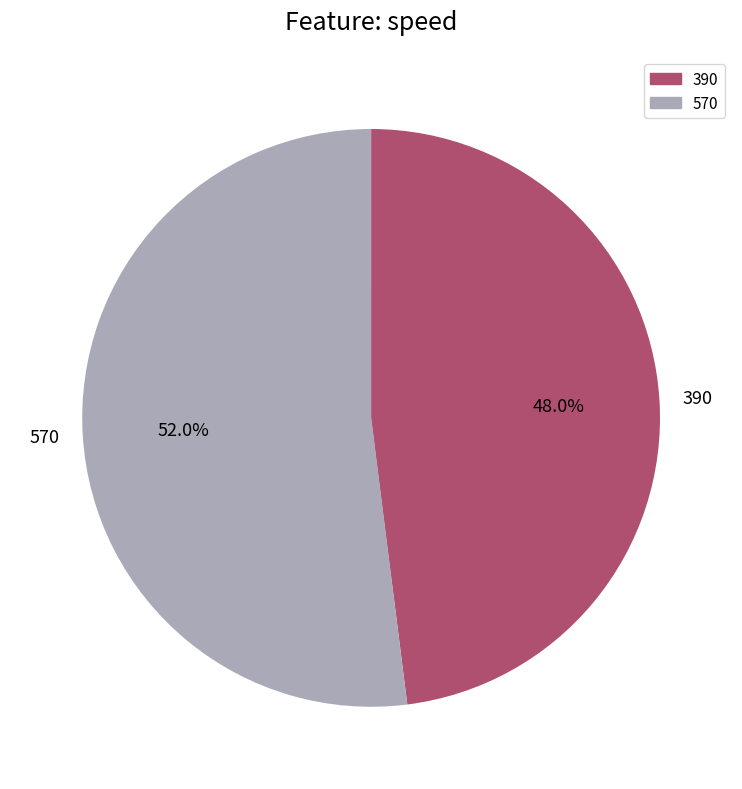

Which slice is the smallest?

390